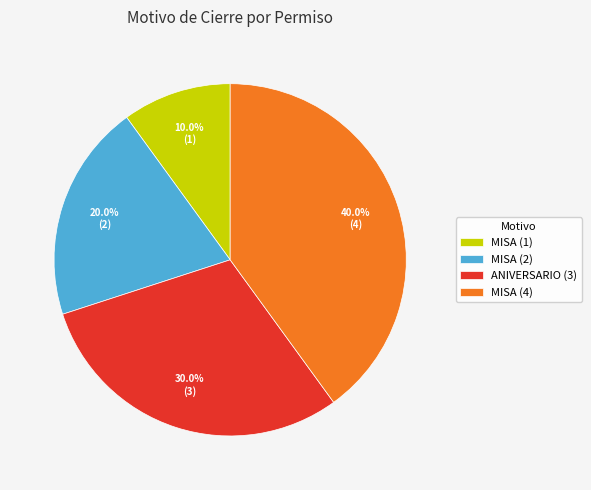

What is the total percentage of ANIVERSARIO (3) and MISA (2)?

50.0%